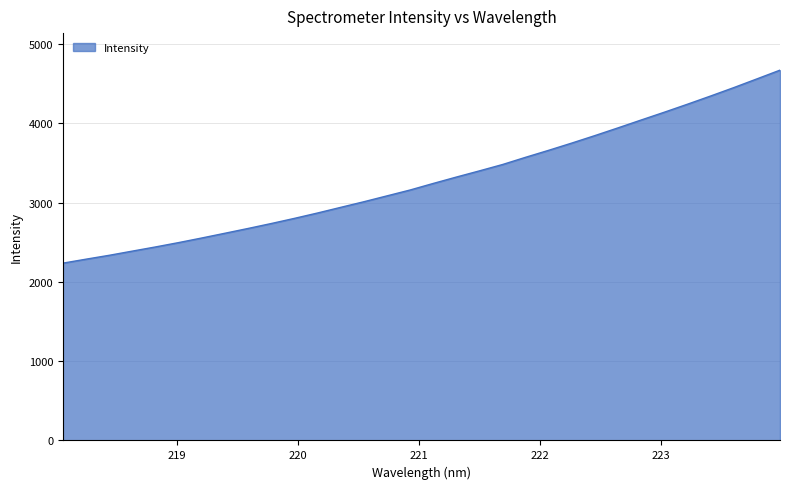

What is the difference between the maximum and minimum values?

2435.5